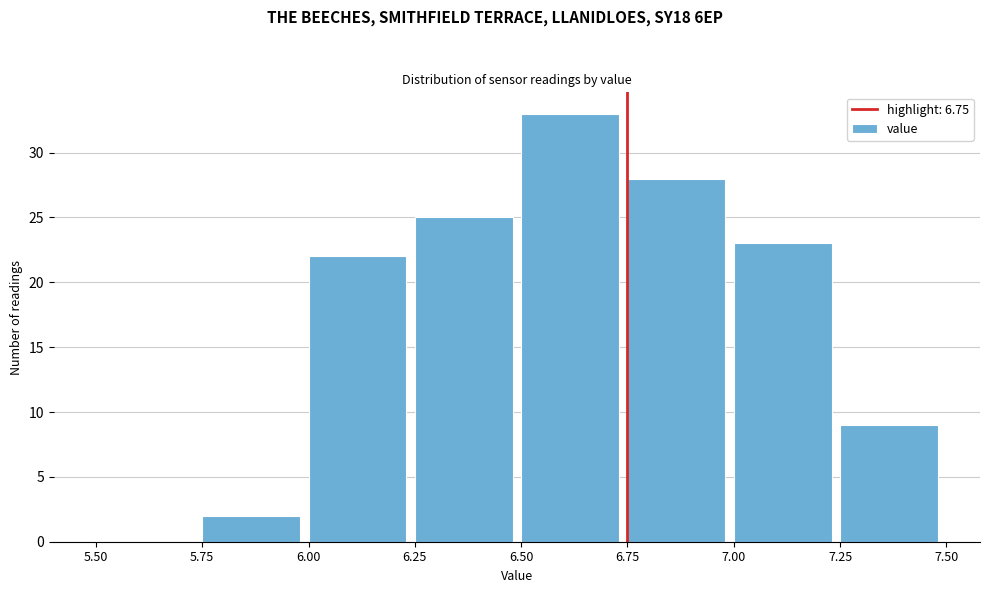

How tall is the bar that spans 6.75 to 7.00 on the x-axis? The values are not printed on the chart, so give them approximately, as read against the axis.

28